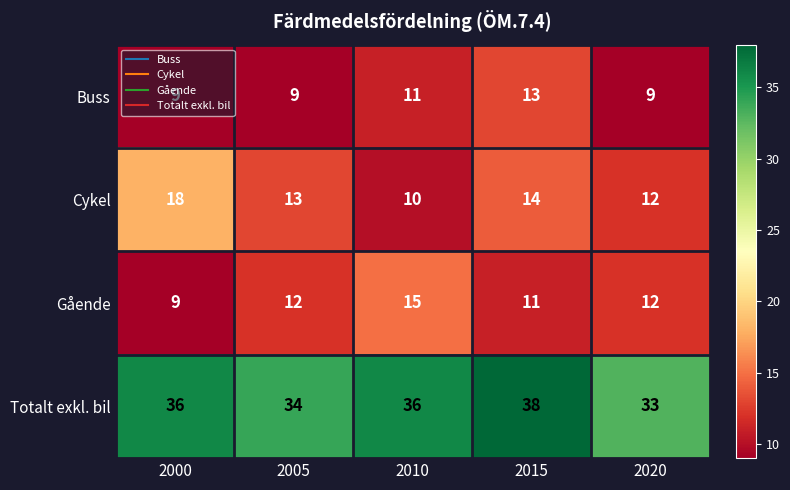

What is the maximum value shown in the chart?

38